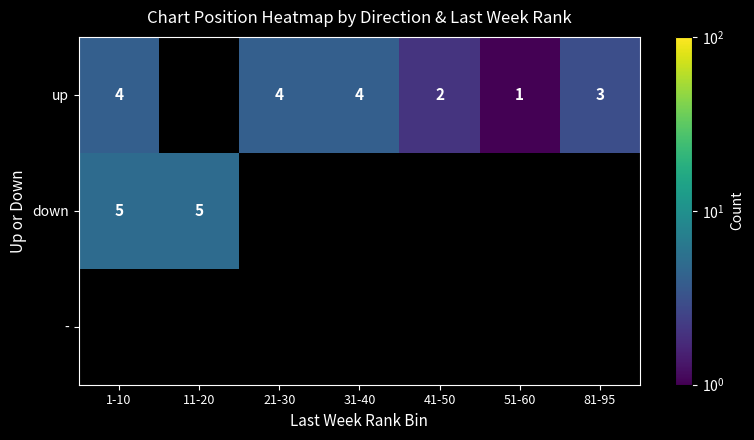

The value of up at 1-10 is 6. True or false?

False